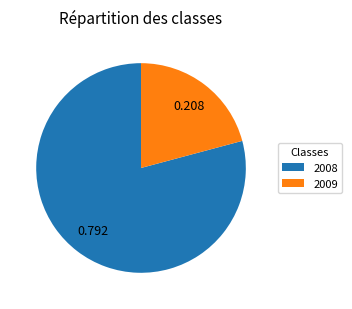

How many segments does this pie chart have?

2